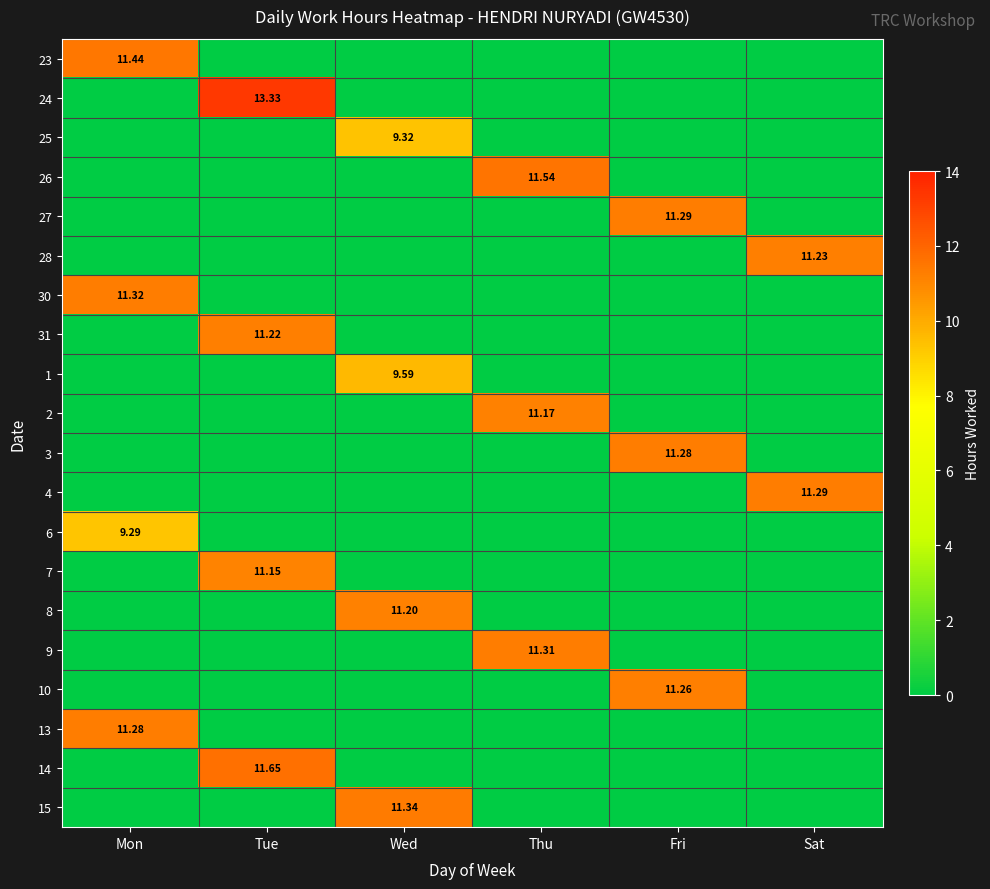

How many distinct data groups are displayed?

20